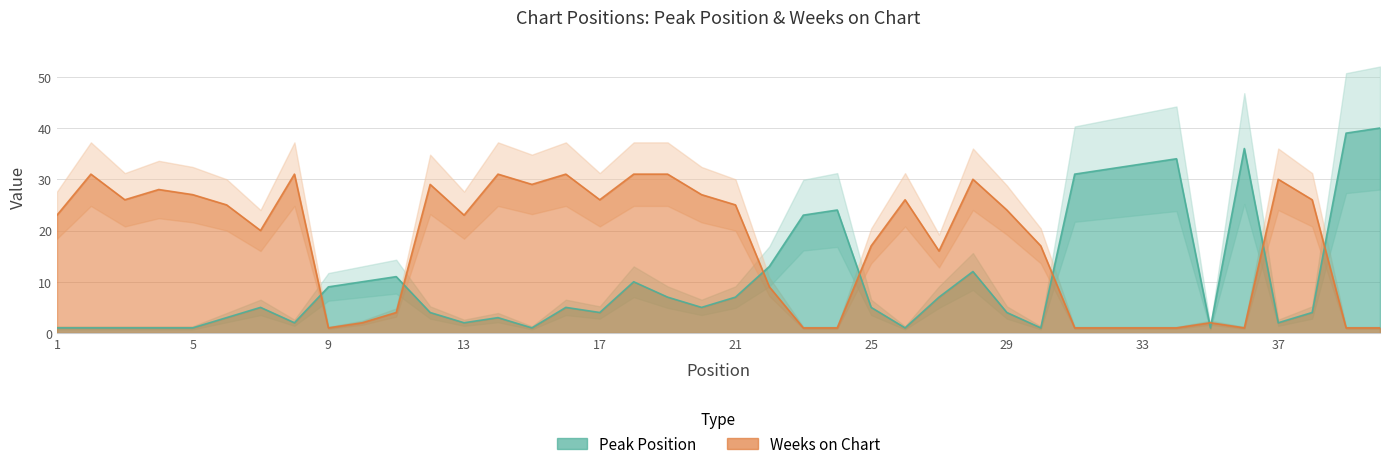

Between which two adjacent categories do Peak Position and Weeks on Chart first intersect?

8 and 9